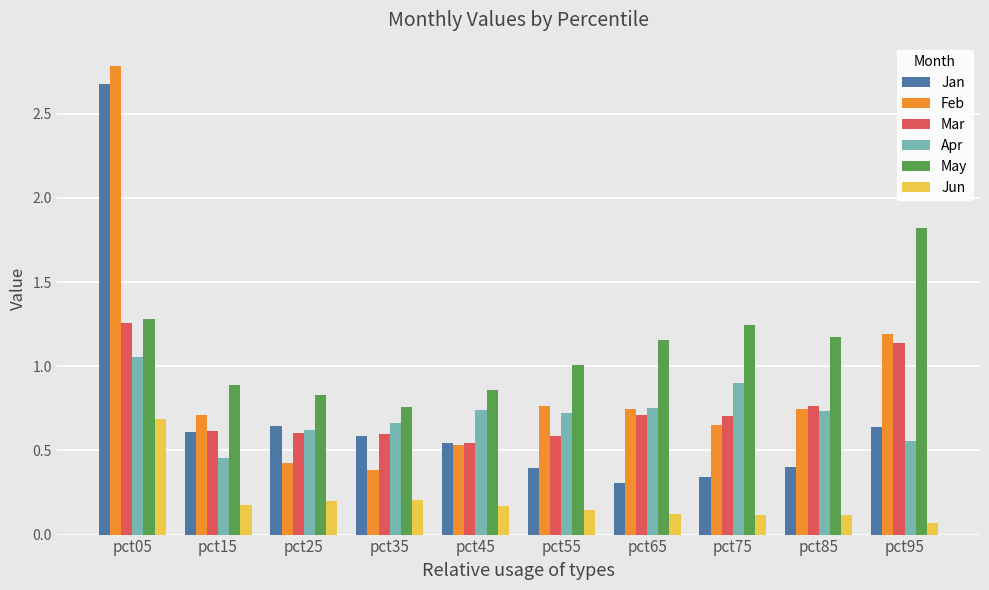

Which label corresponds to the largest value in the chart?

pct05